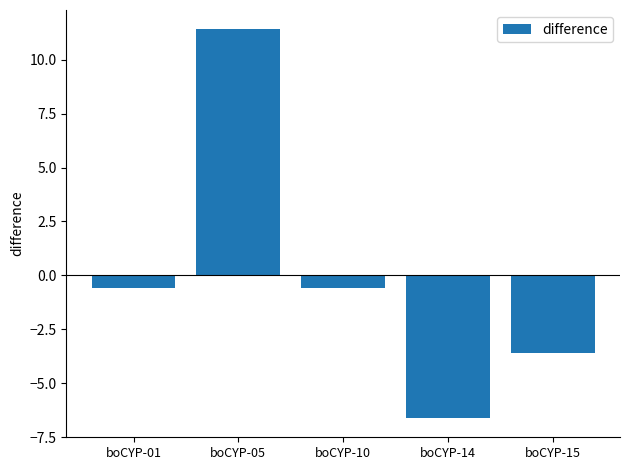

How many values are below 0?

4